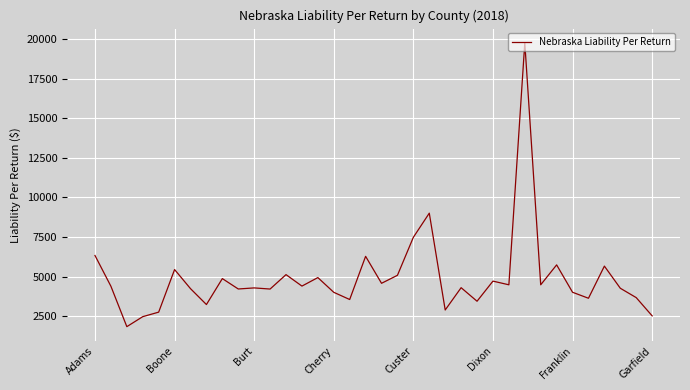

What is the minimum value shown in the chart?

1833.5